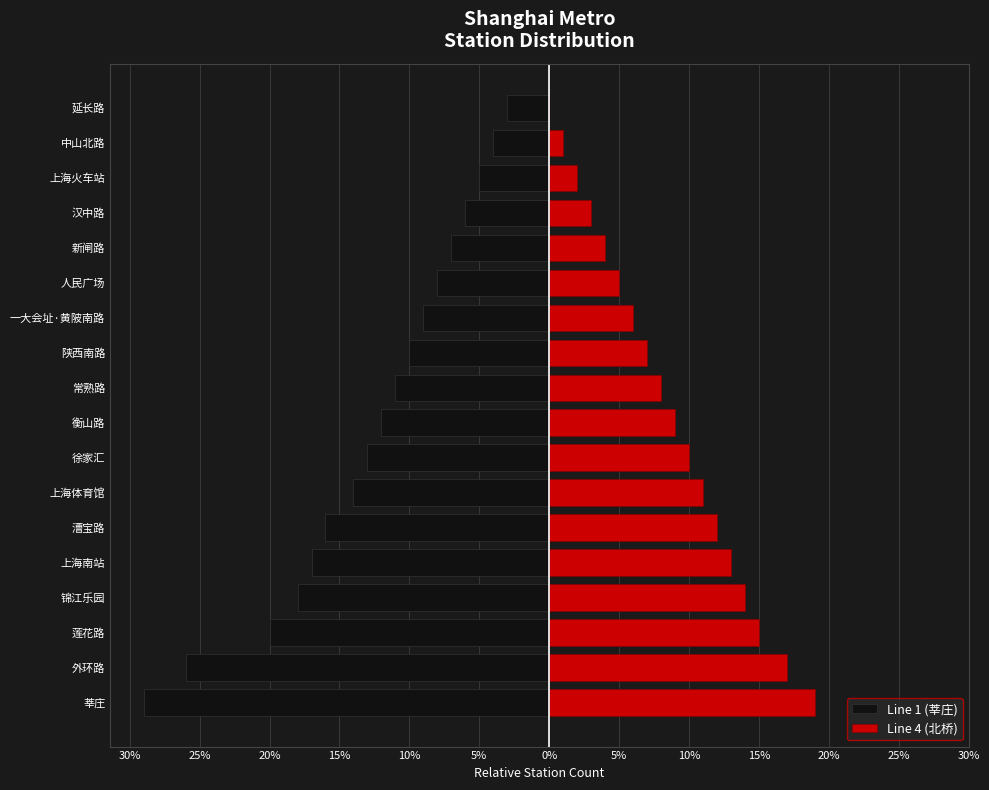

True or false: Line 4 (北桥) has a value of 1 at 汉中路.

False